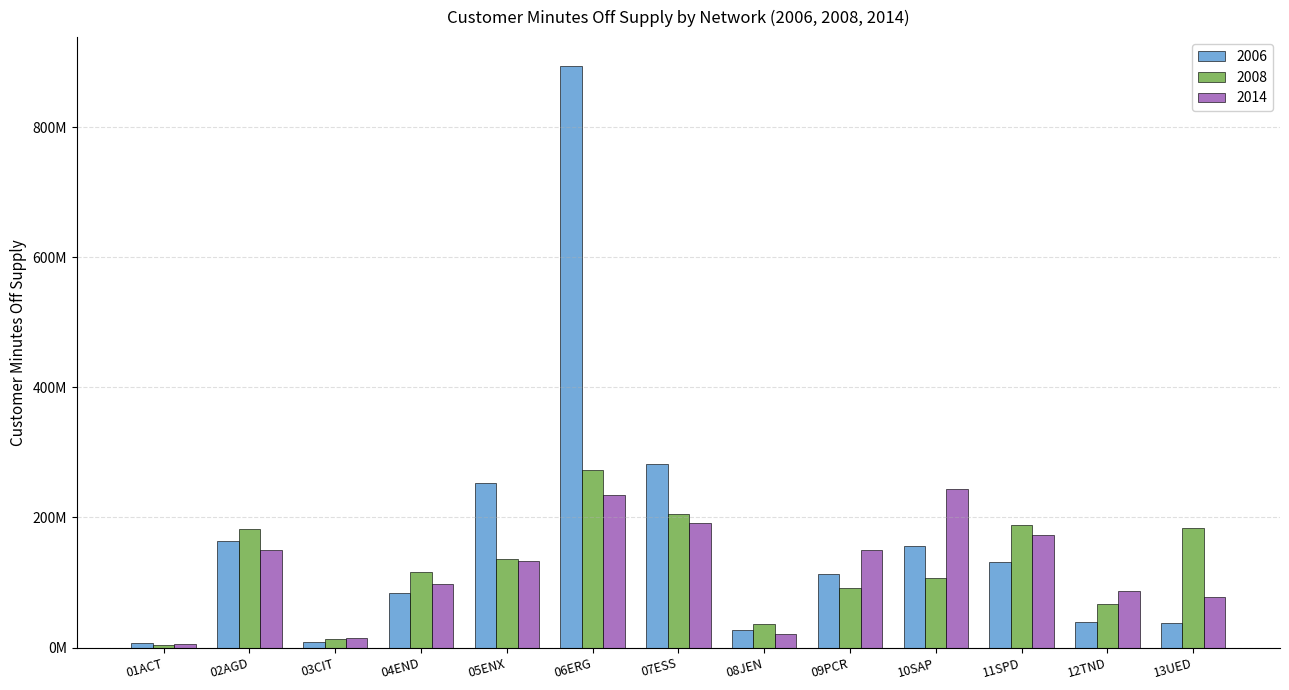

Rank the series at 09PCR from lowest to highest value.

2008, 2006, 2014